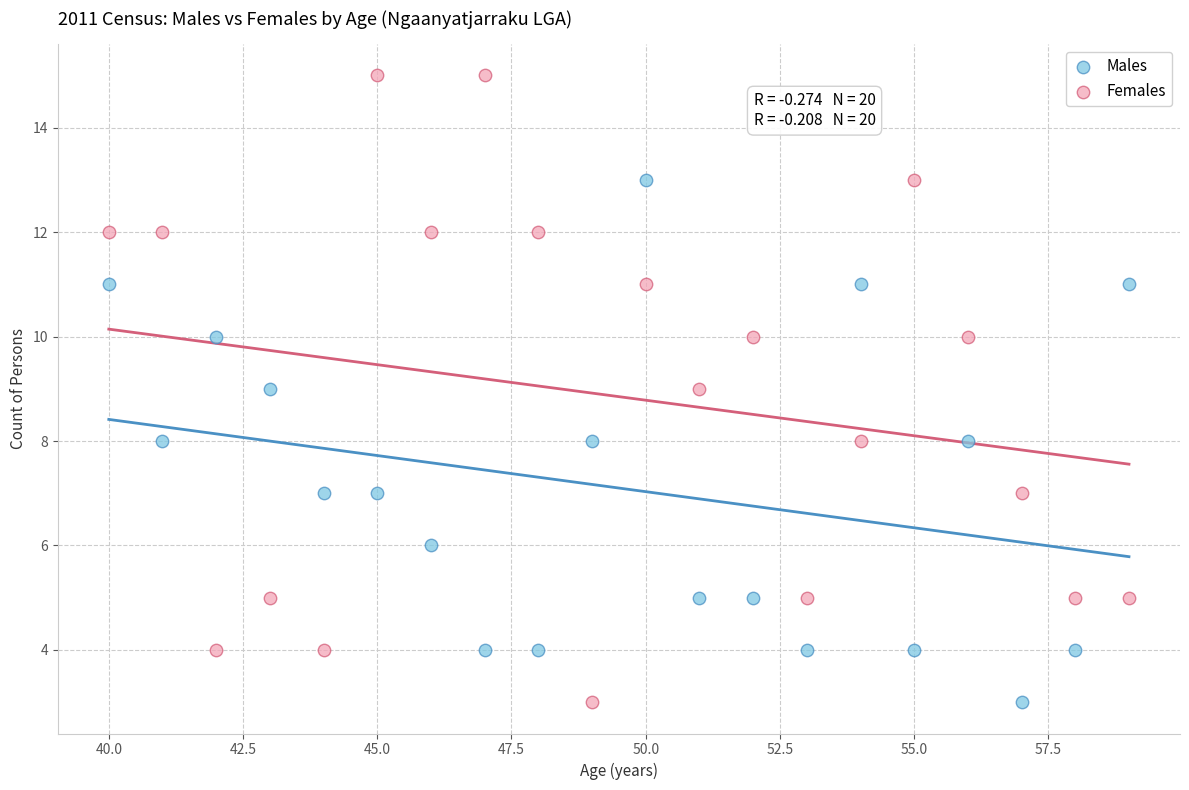

What are all the series names shown in the legend?

Males, Females